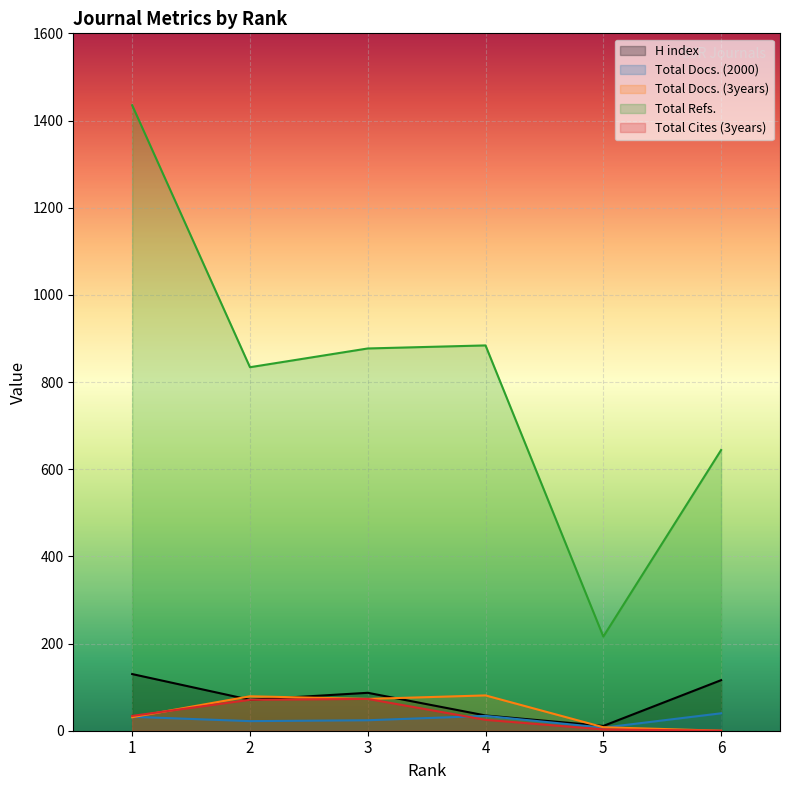

What is the spread (max minus min) of values at 1?

1404